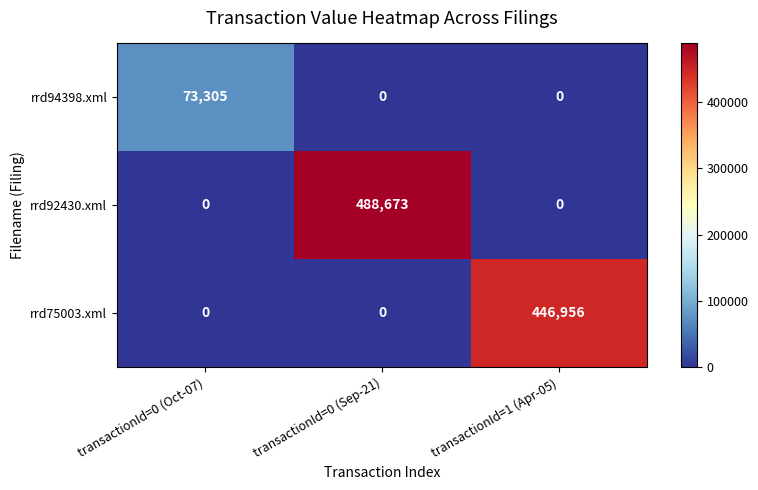

Which category has the highest value in the rrd75003.xml series?

transactionId=1 (Apr-05)